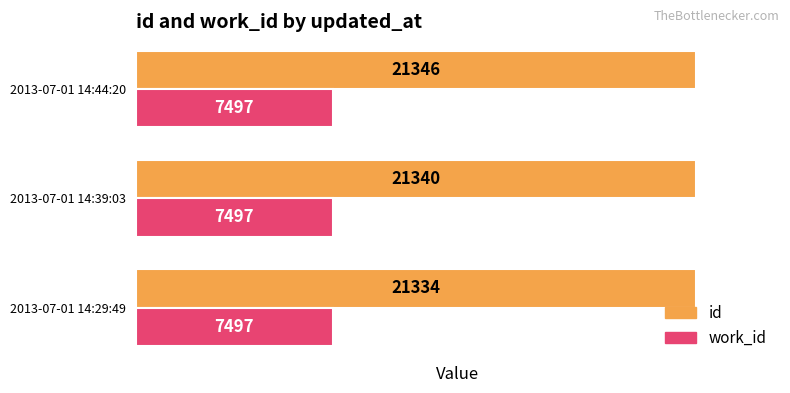

What is the lowest value of the work_id series?

7497